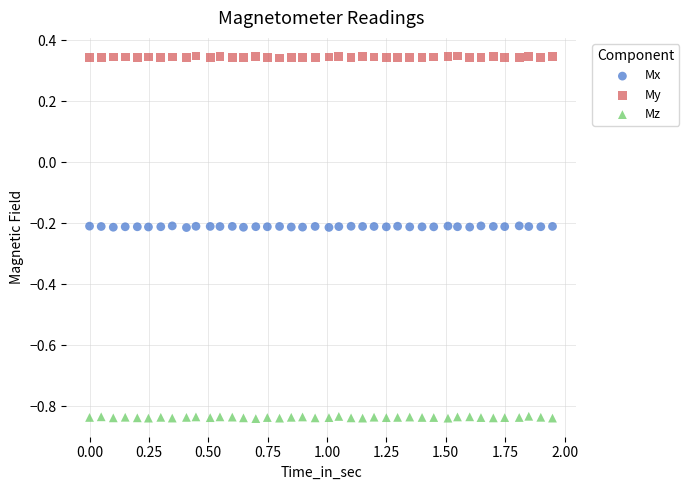

Across all data points, what is the range of Y values (max minus min)?

1.2